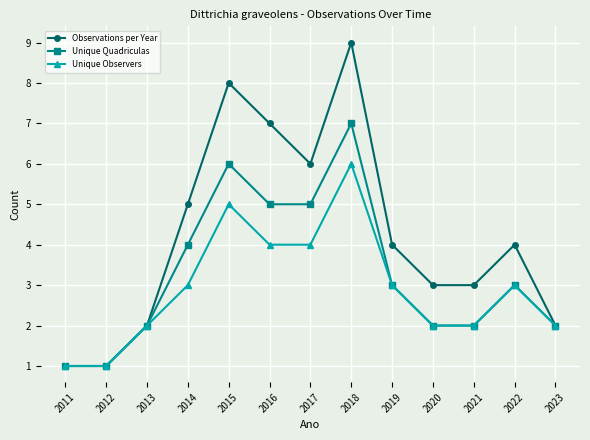

Read the Unique Observers value at 2023.

2